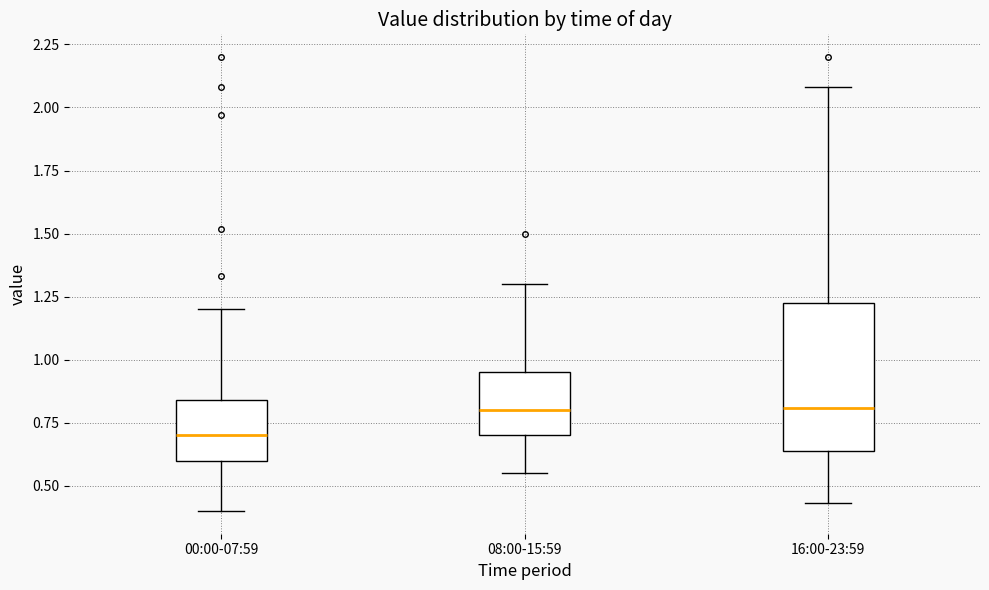

Reading left to right, read every box against the y-axis: the position of its median line, the range the box covers, and the ends of its whiskers. The values are not printed on the chart, so give them approximately, as read against the axis.

00:00-07:59: median 0.70, box 0.60 to 0.85, whiskers 0.40 to 1.20
08:00-15:59: median 0.80, box 0.70 to 0.95, whiskers 0.55 to 1.30
16:00-23:59: median 0.80, box 0.65 to 1.25, whiskers 0.45 to 2.10